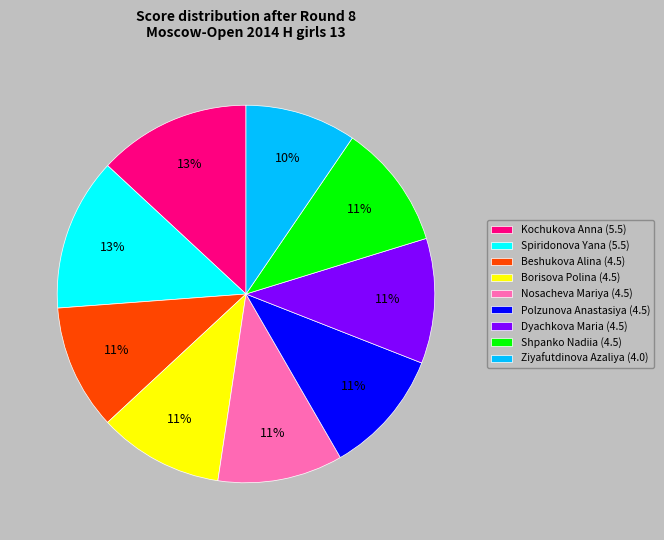

Does Dyachkova Maria account for over 50% of the chart?

No